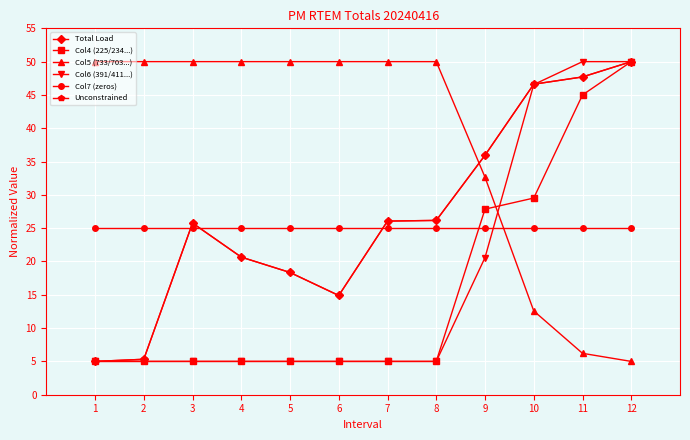

Where does the Unconstrained series first go above 26?

7